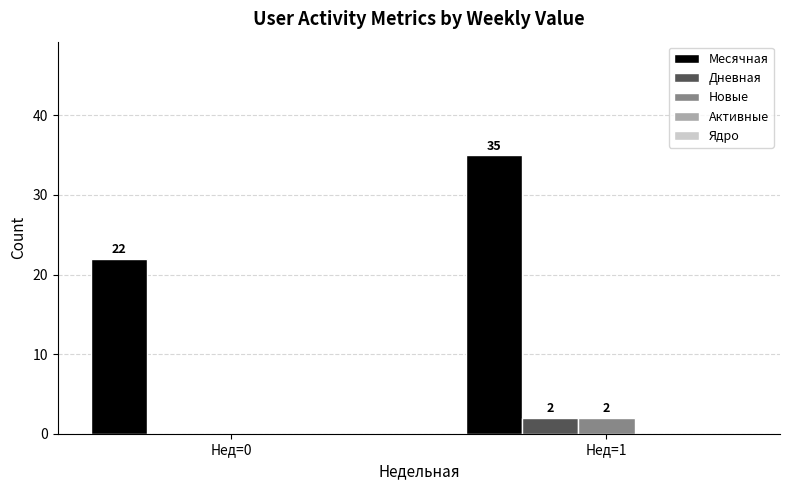

The Месячная series shows 58 at Нед=1. True or false?

False